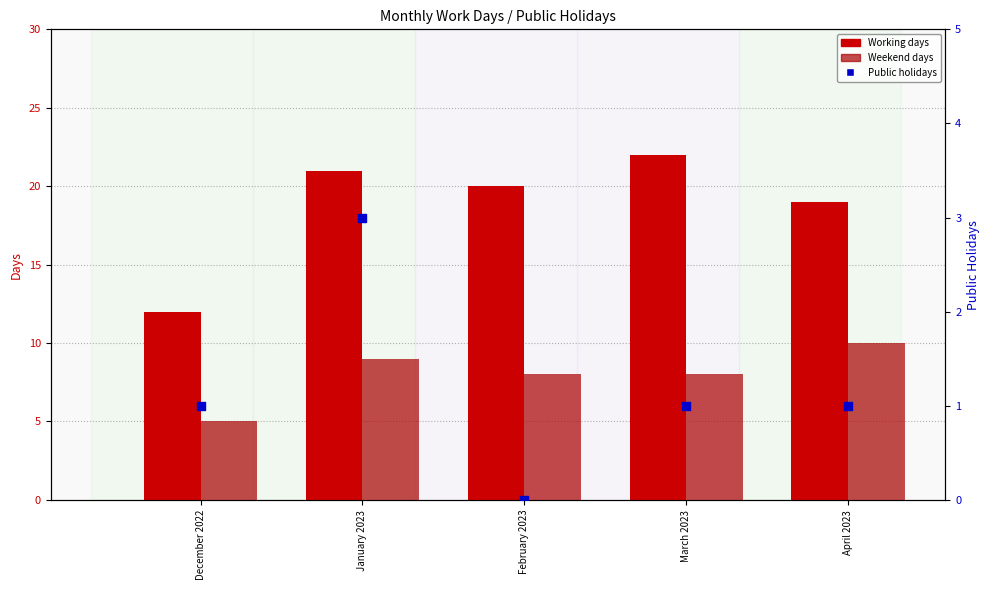

Which series has the widest spread of Y values?

Working days